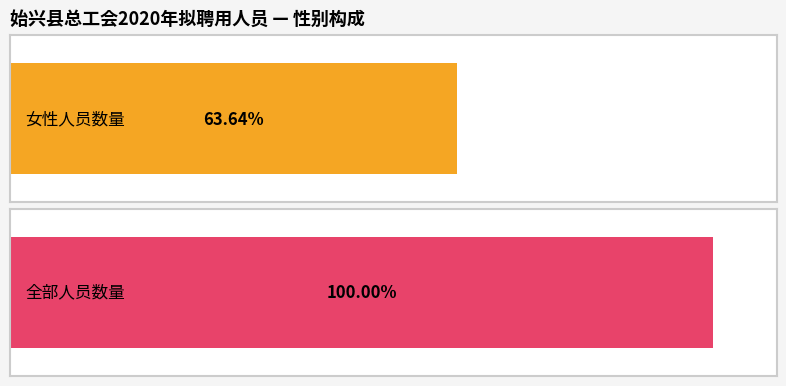

Does the chart contain stacked bars?

No